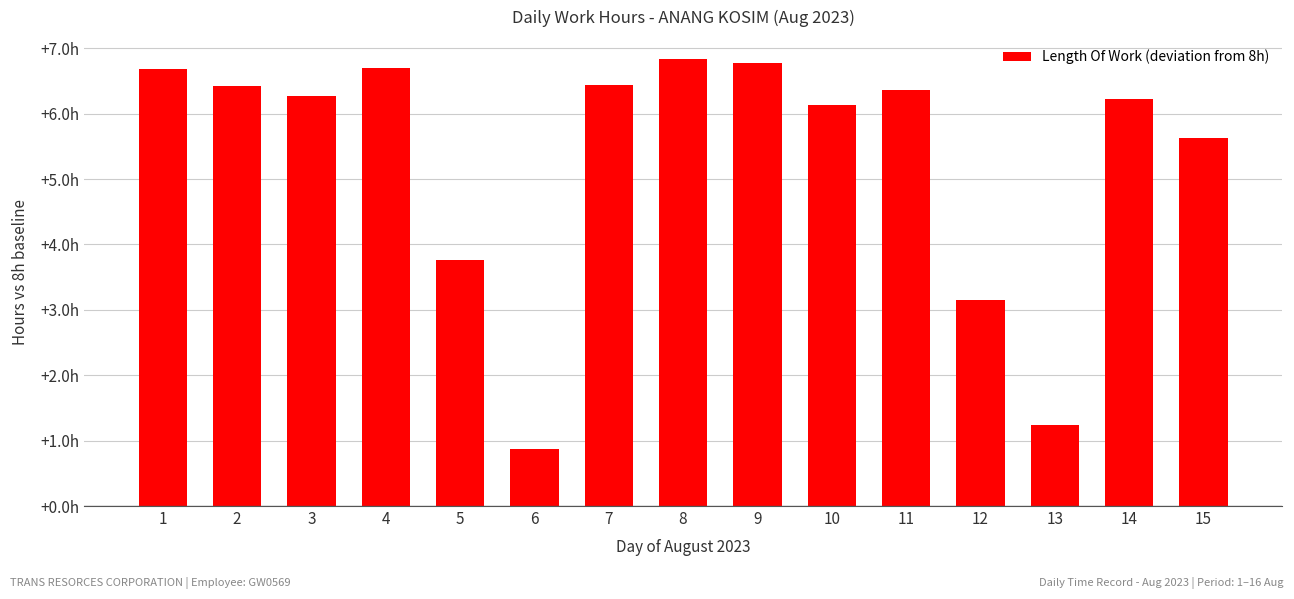

Reading left to right, extract all data points from this chart.

1=6.7	2=6.4	3=6.3	4=6.7	5=3.8	6=0.9	7=6.4	8=6.8	9=6.8	10=6.1	11=6.4	12=3.2	13=1.2	14=6.2	15=5.6